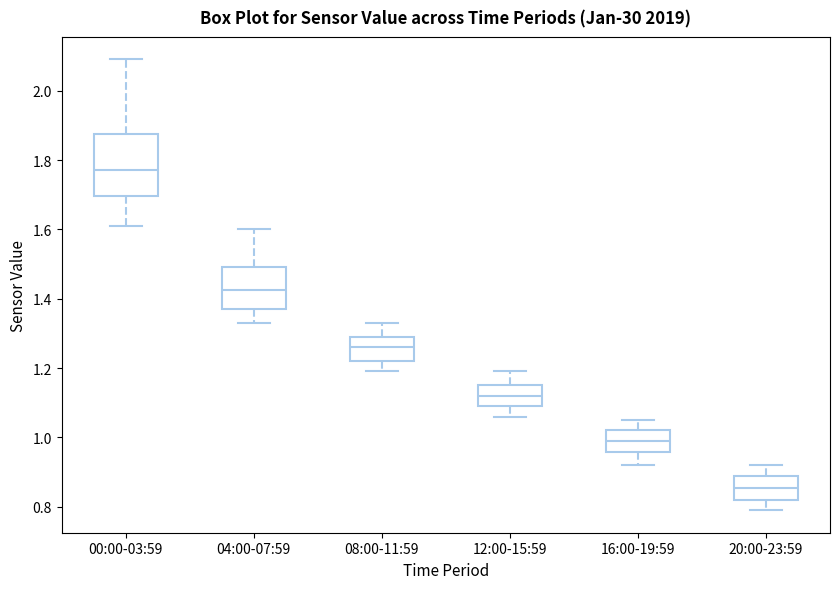

Reading left to right, transcribe this box plot: for each box, give where its median line is, the range the box spans, and where its two whiskers end, as read against the y-axis. The values are not printed on the chart, so give them approximately, as read against the axis.

00:00-03:59: median 1.78, box 1.70 to 1.88, whiskers 1.62 to 2.10
04:00-07:59: median 1.42, box 1.38 to 1.50, whiskers 1.34 to 1.60
08:00-11:59: median 1.26, box 1.22 to 1.30, whiskers 1.20 to 1.34
12:00-15:59: median 1.12, box 1.10 to 1.16, whiskers 1.06 to 1.20
16:00-19:59: median 1.00, box 0.96 to 1.02, whiskers 0.92 to 1.06
20:00-23:59: median 0.86, box 0.82 to 0.90, whiskers 0.80 to 0.92